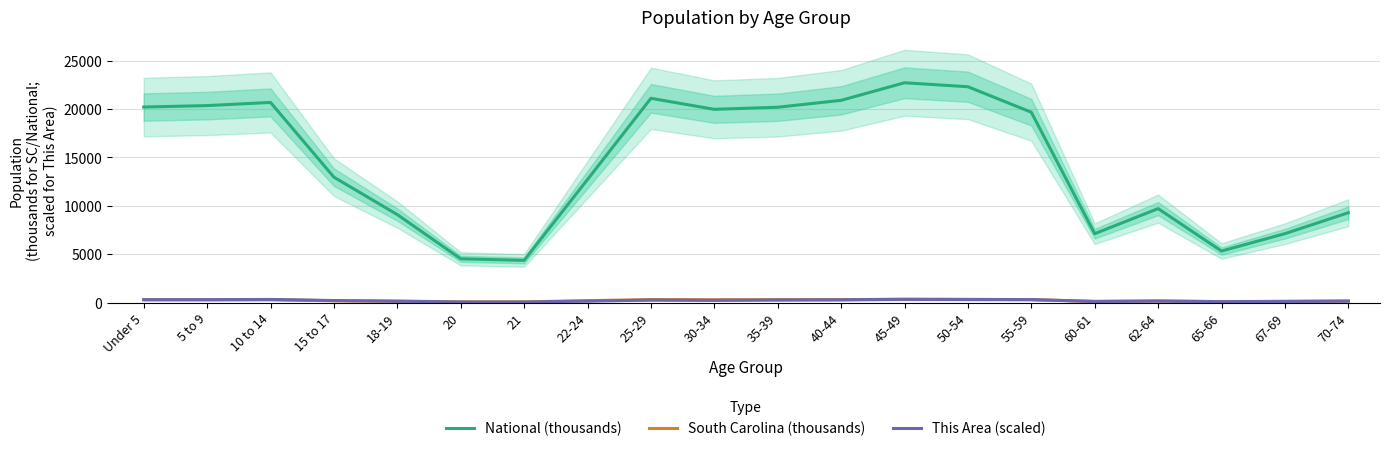

What position from the left is 18-19?

5